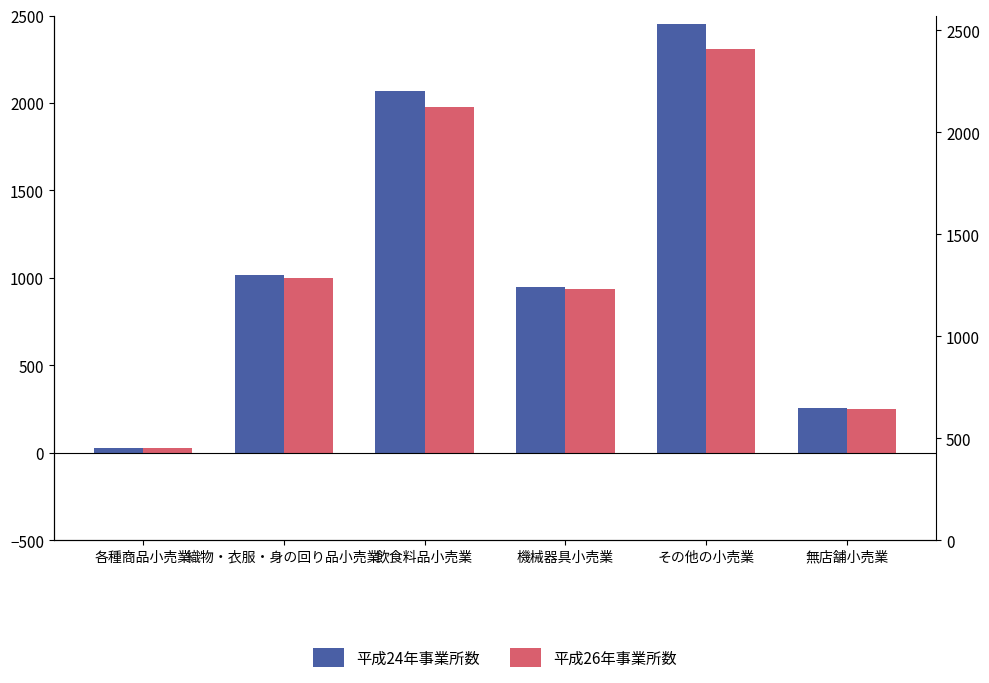

At 飲食料品小売業, list the series in order from largest to smallest.

平成24年事業所数, 平成26年事業所数